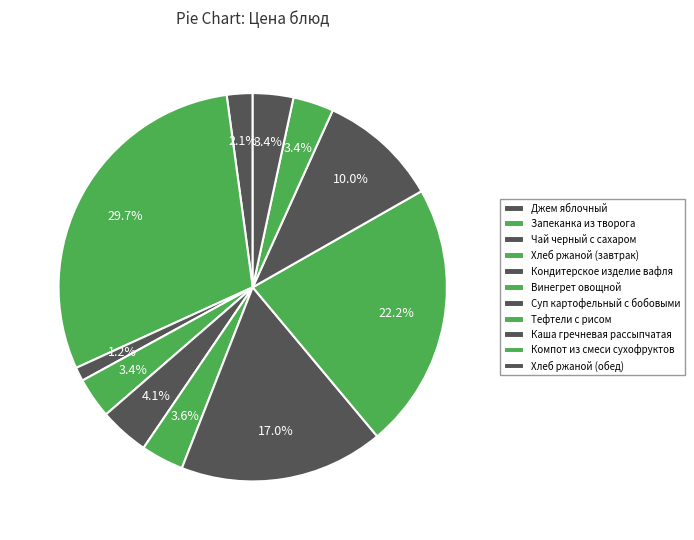

How many segments does this pie chart have?

11